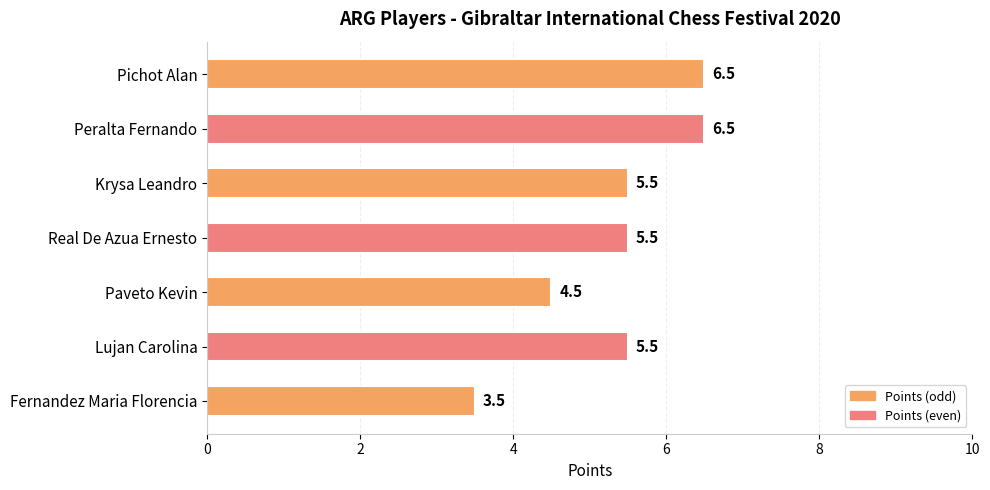

How many categories are shown in the chart?

7